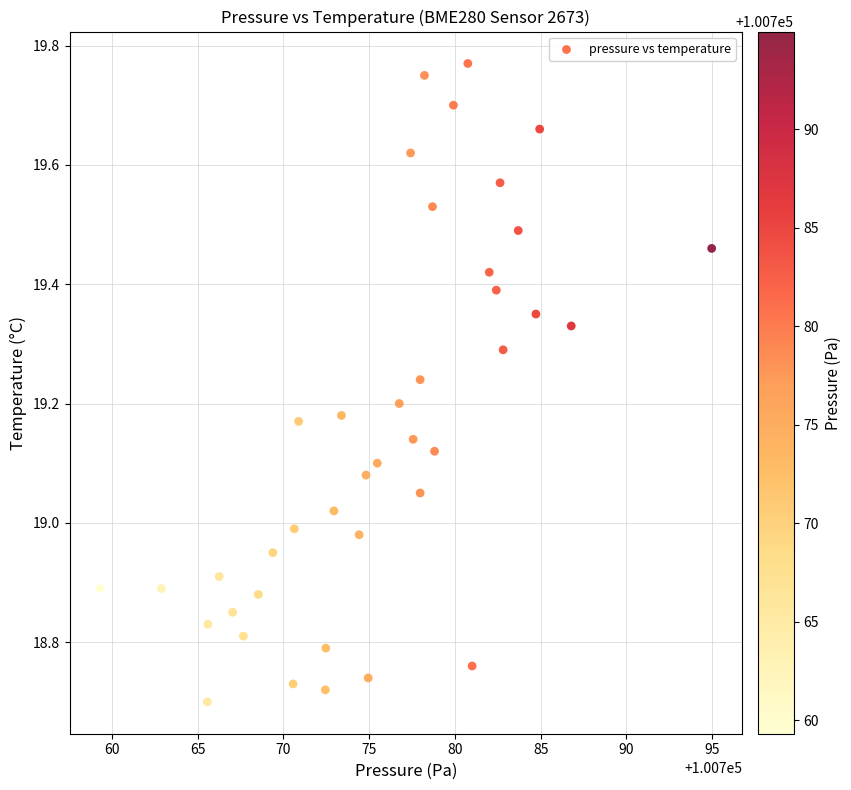

What is the range of Y values (max minus min)?

1.1